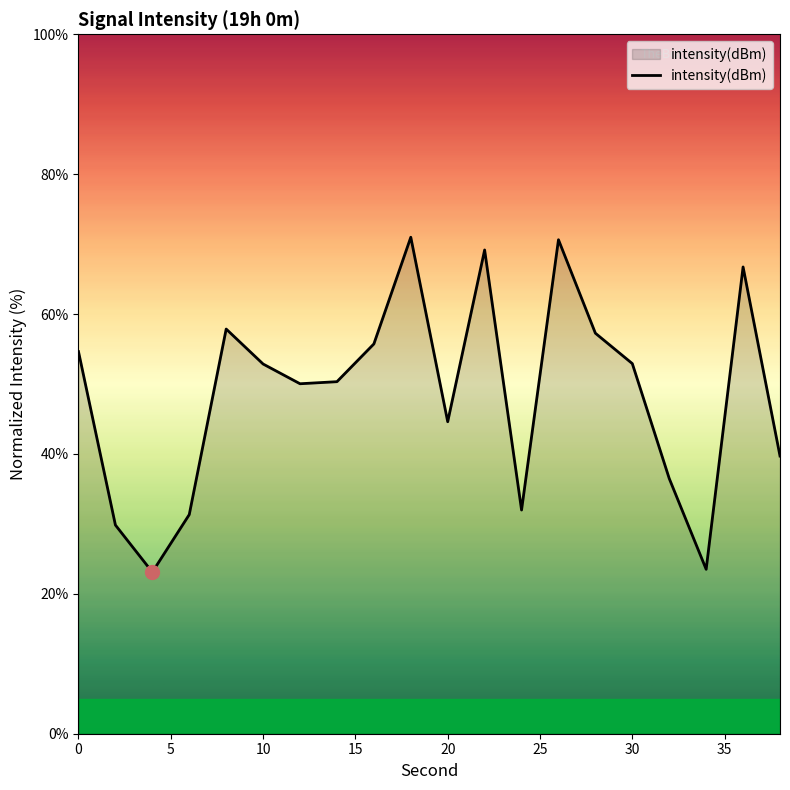

What is the difference between the maximum and minimum values?

47.9